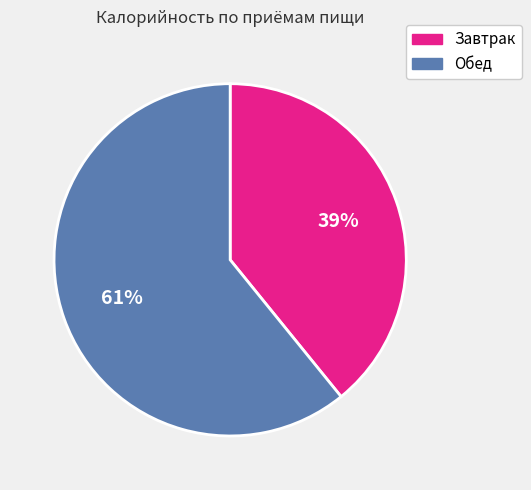

Do Обед and Завтрак together represent more than half of the pie?

Yes